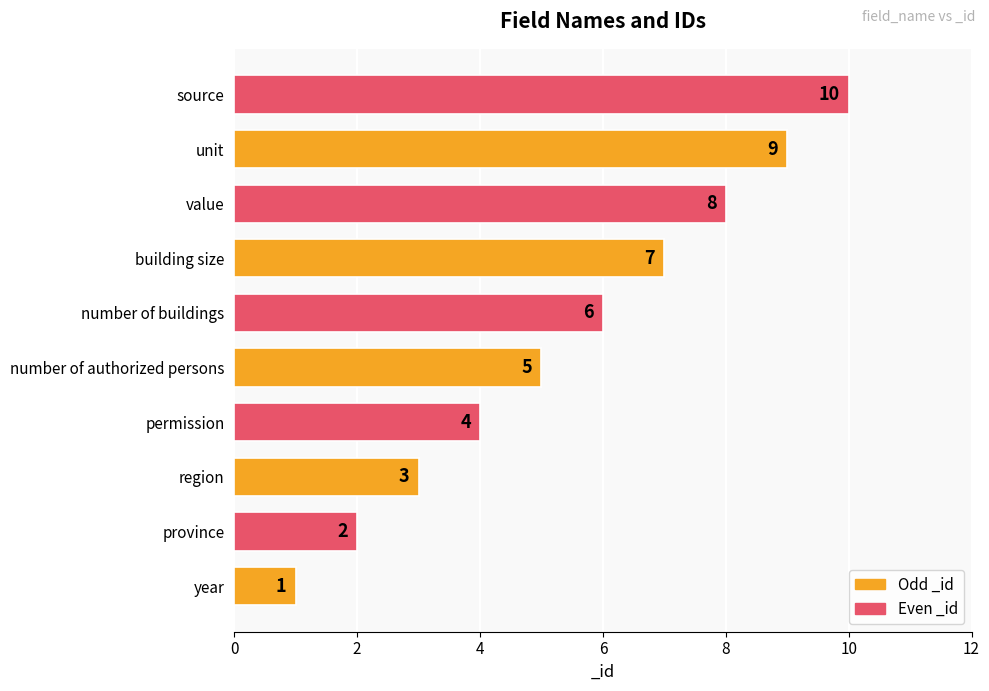

The value at year is 0. True or false?

False